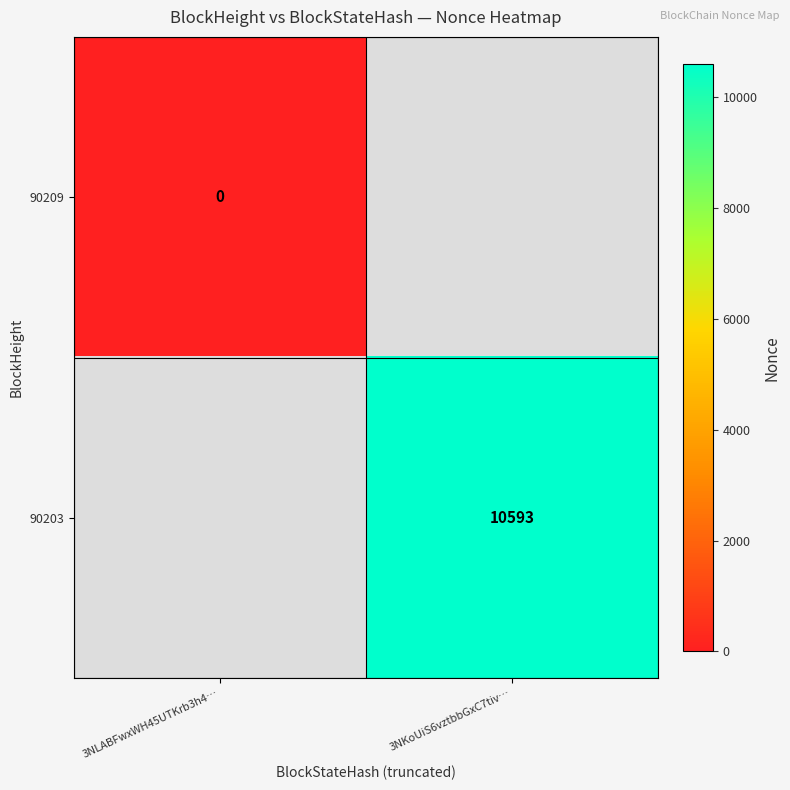

True or false: 90203 has a value of 4332 at 3NKoUiS6vztbbGxC7tiv….

False